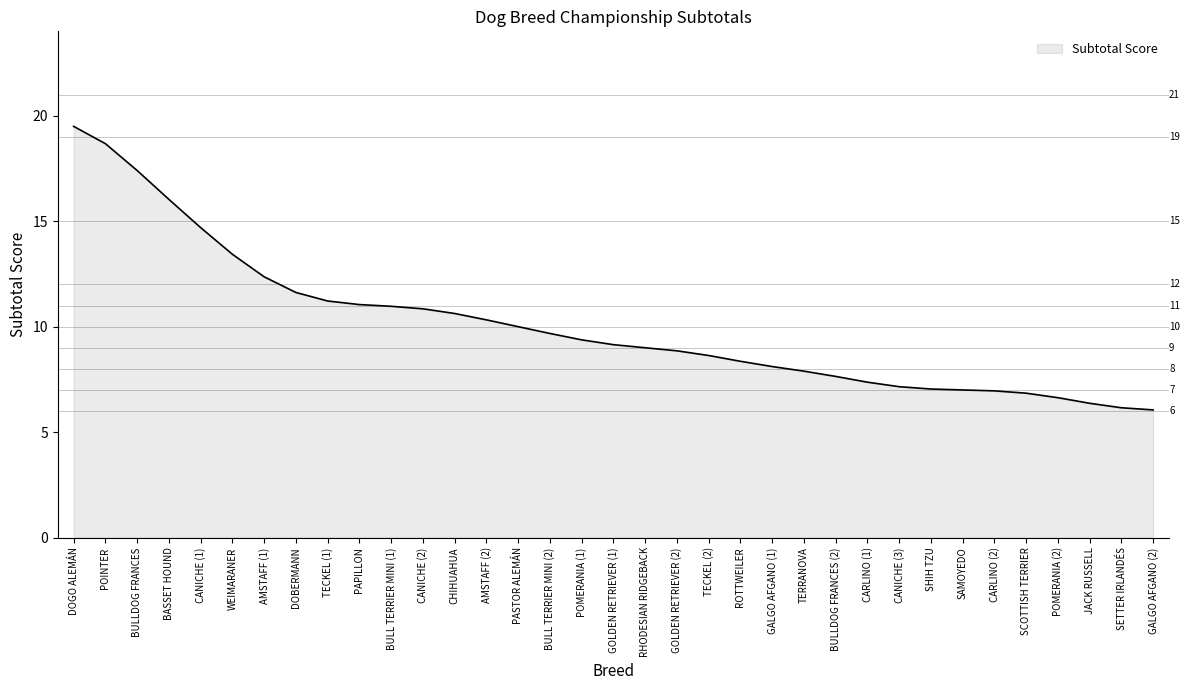

Between AMSTAFF (1) and CARLINO (2), which is larger?

AMSTAFF (1)